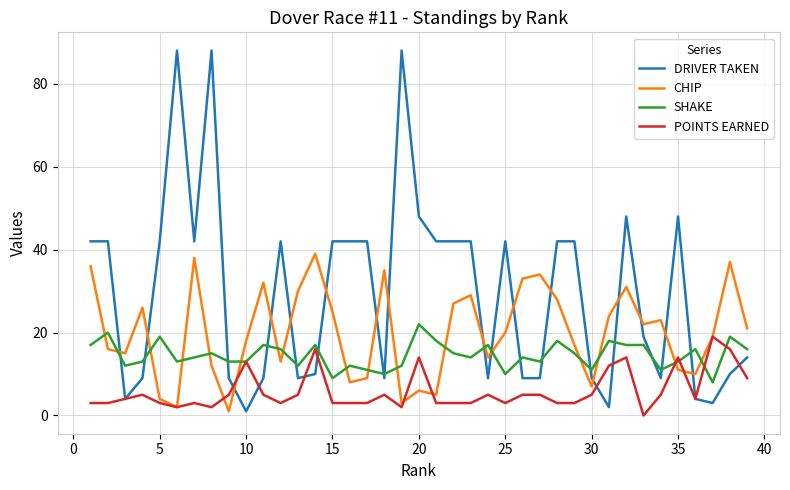

Which series has the largest range (max minus min)?

DRIVER TAKEN